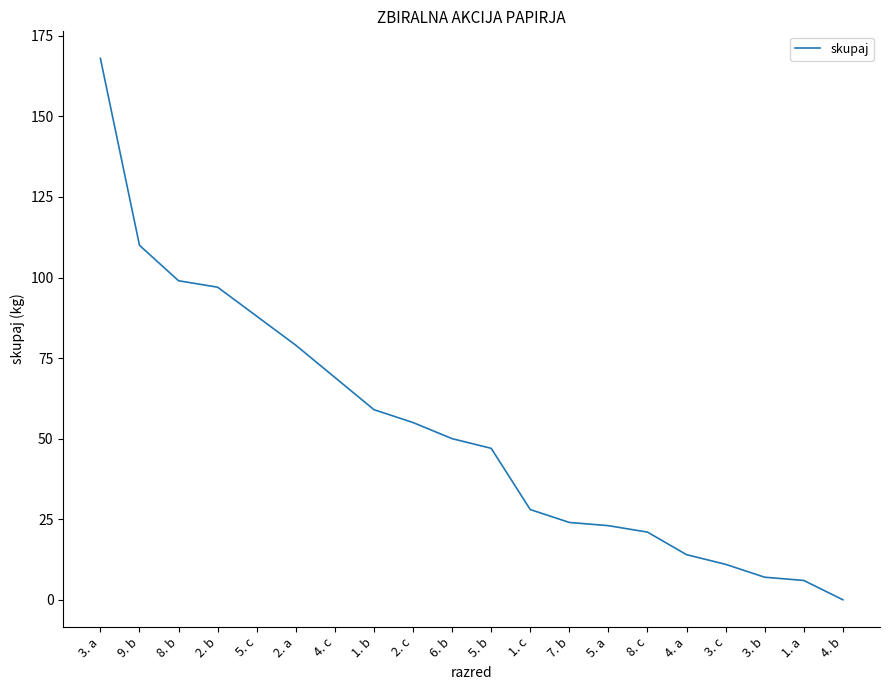

What is the difference between the values at 4. b and 2. c?

55